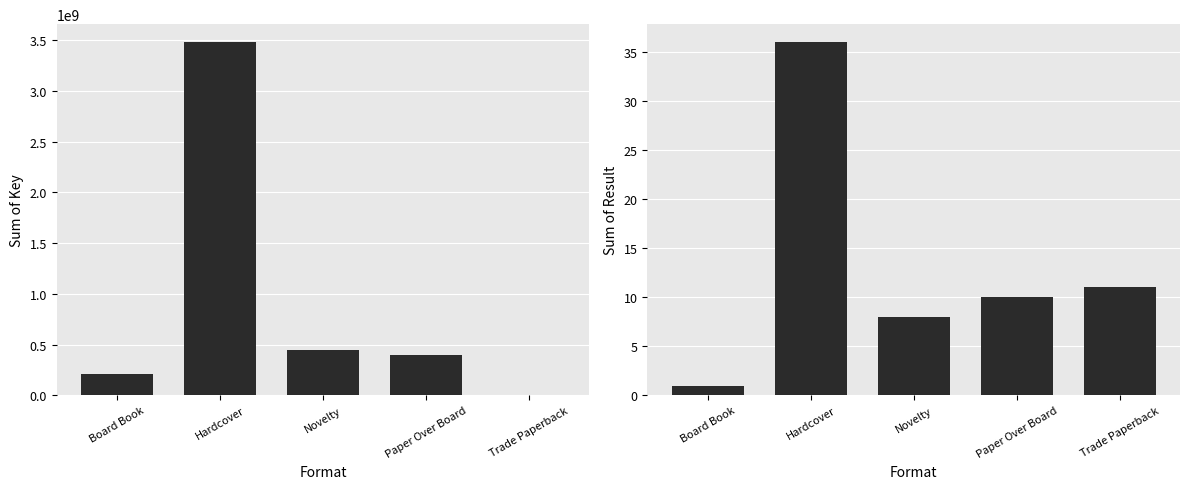

Where does the Key series first go above 400386132?

Hardcover